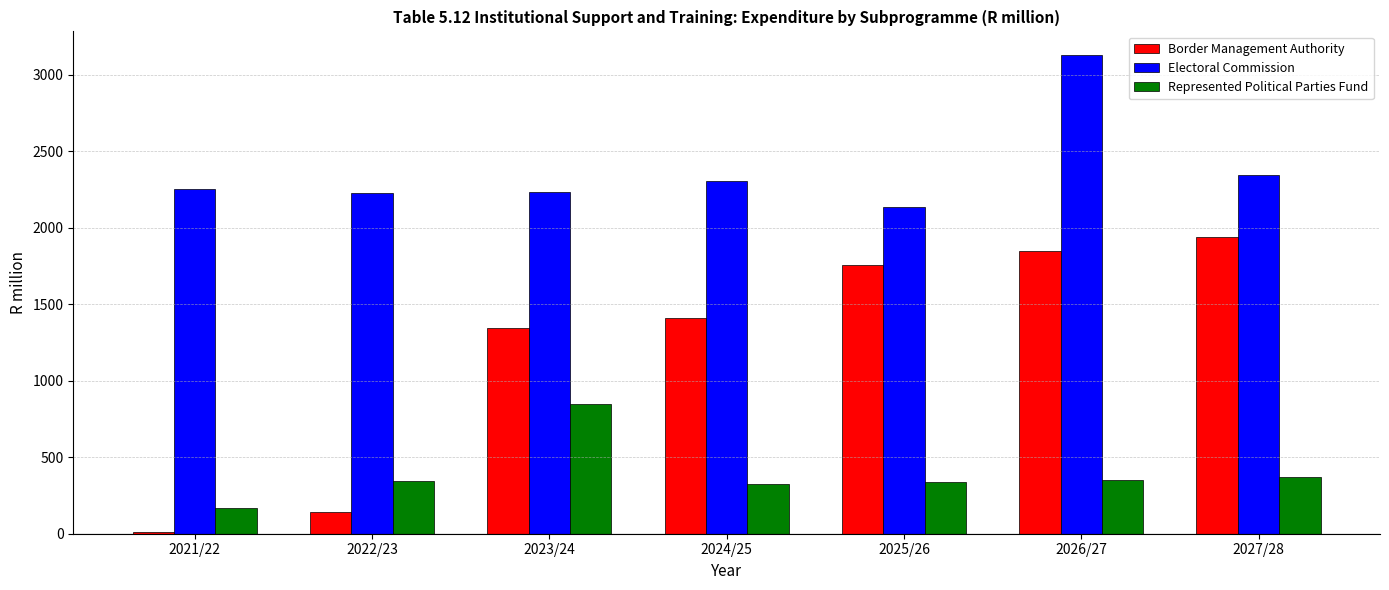

What are all the series names shown in the legend?

Border Management Authority, Electoral Commission, Represented Political Parties Fund